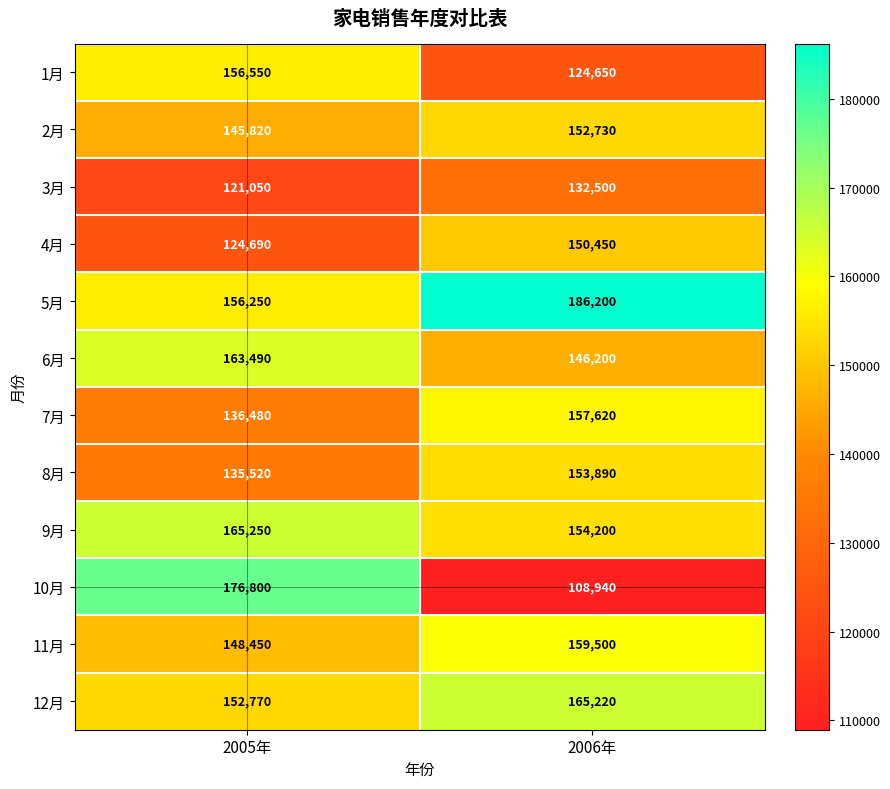

The 3月 series shows 132500 at 2006年. True or false?

True